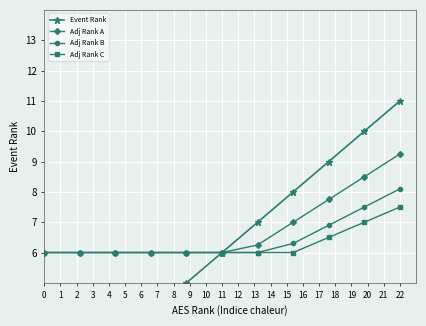

The value of Adj Rank A at 22 is 5.4. True or false?

False